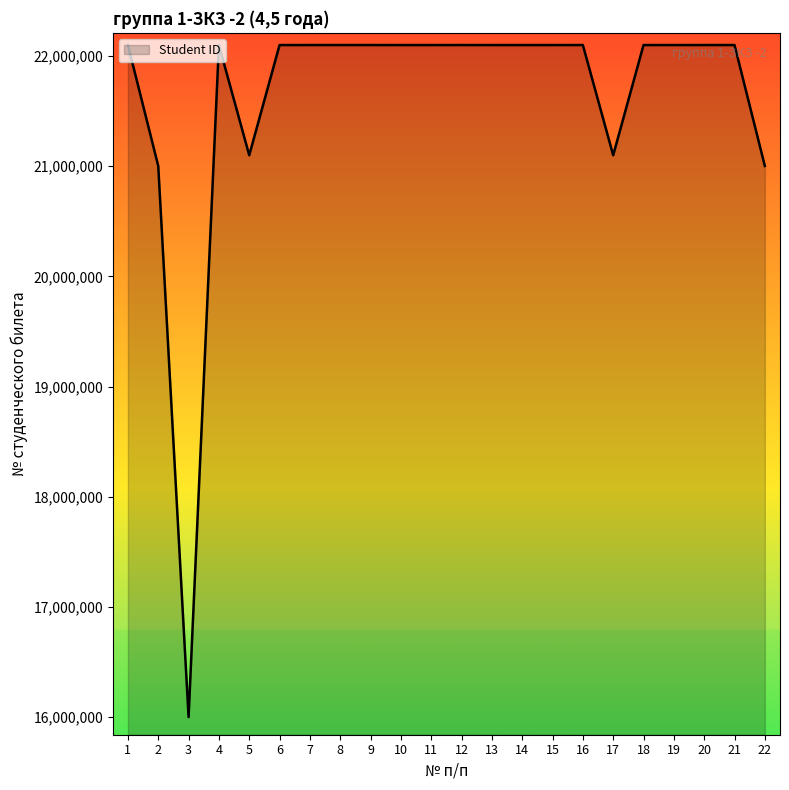

What is the difference between the maximum and minimum values?

6098812